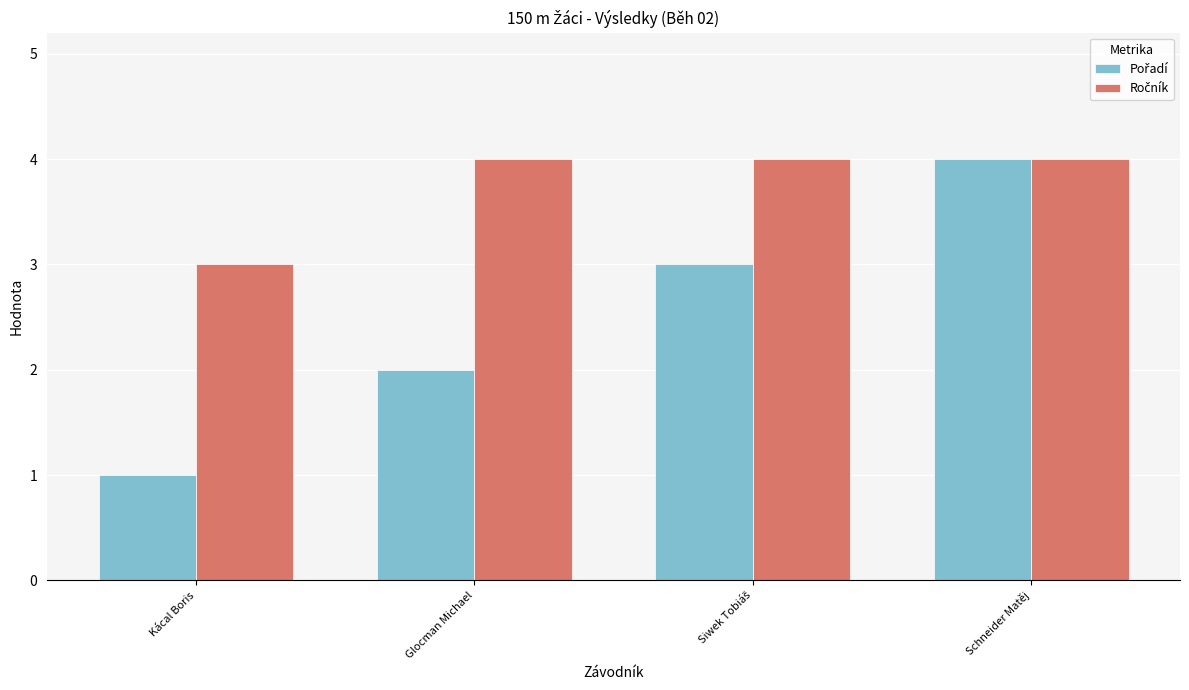

Are the bars horizontal?

No